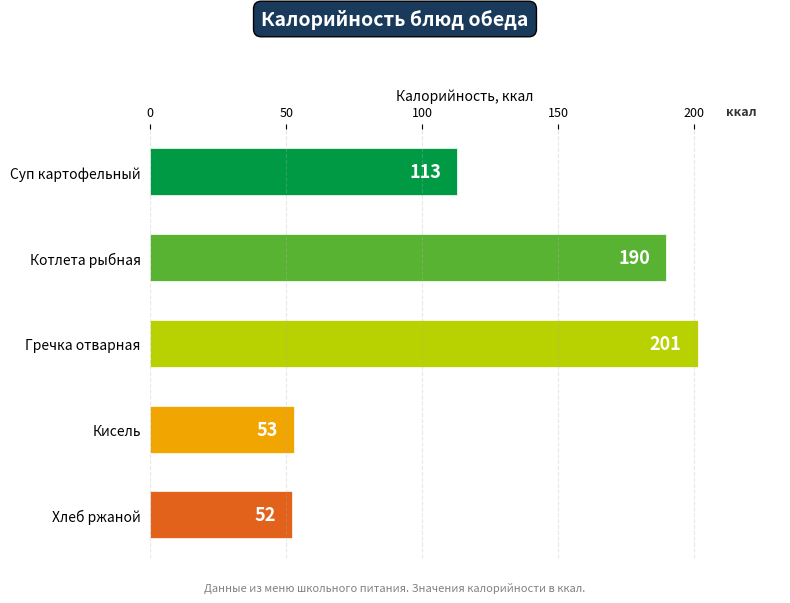

Count the number of categories in the chart.

5